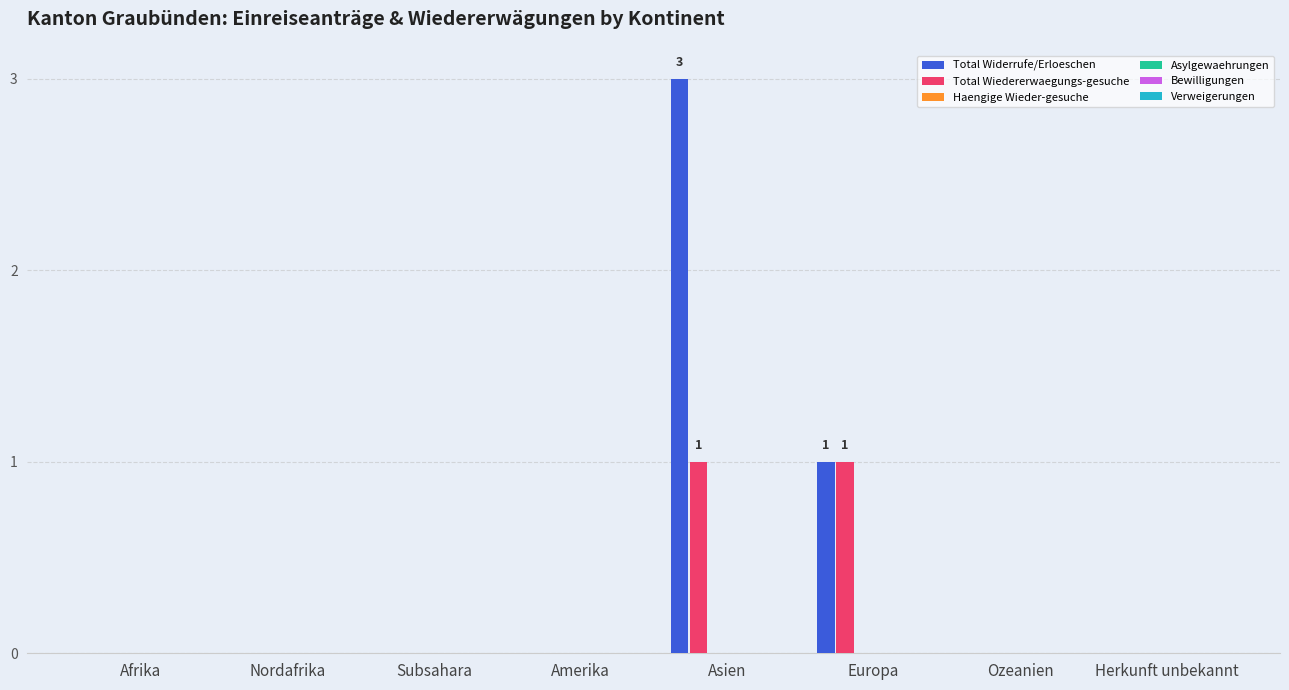

What is the maximum value shown in the chart?

3